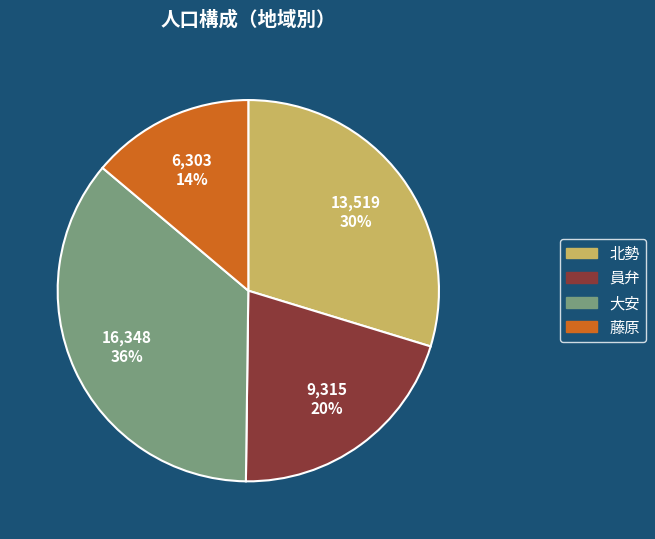

Is there any slice that represents more than half of the pie?

No